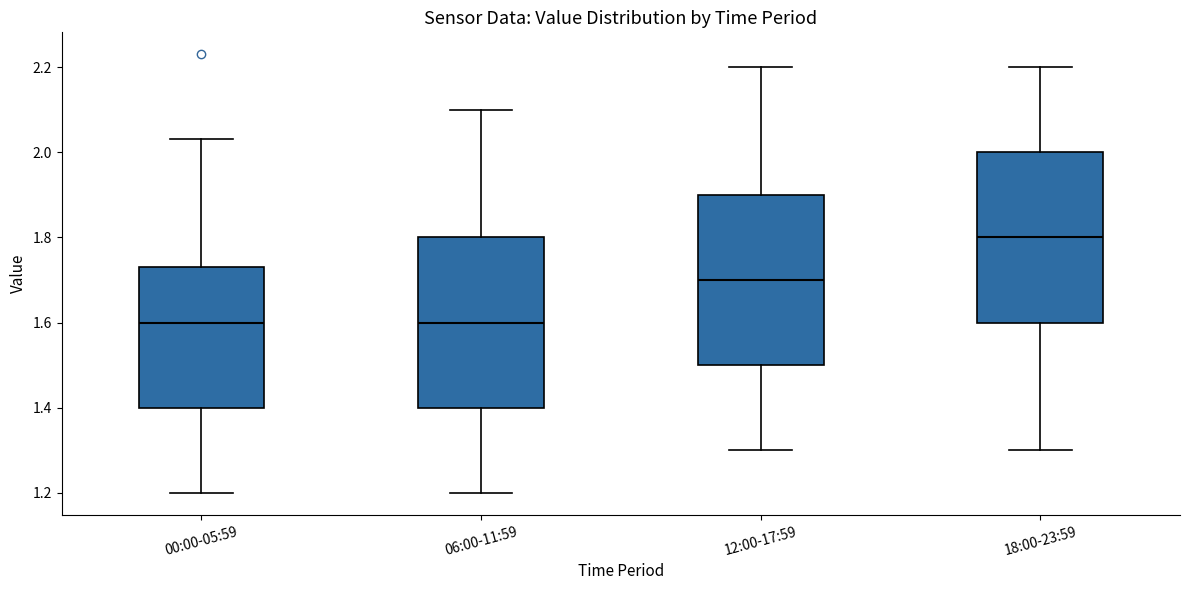

Reading left to right, transcribe this box plot: for each box, give where its median line is, the range the box spans, and where its two whiskers end, as read against the y-axis. The values are not printed on the chart, so give them approximately, as read against the axis.

00:00-05:59: median 1.60, box 1.40 to 1.74, whiskers 1.20 to 2.04
06:00-11:59: median 1.60, box 1.40 to 1.80, whiskers 1.20 to 2.10
12:00-17:59: median 1.70, box 1.50 to 1.90, whiskers 1.30 to 2.20
18:00-23:59: median 1.80, box 1.60 to 2.00, whiskers 1.30 to 2.20